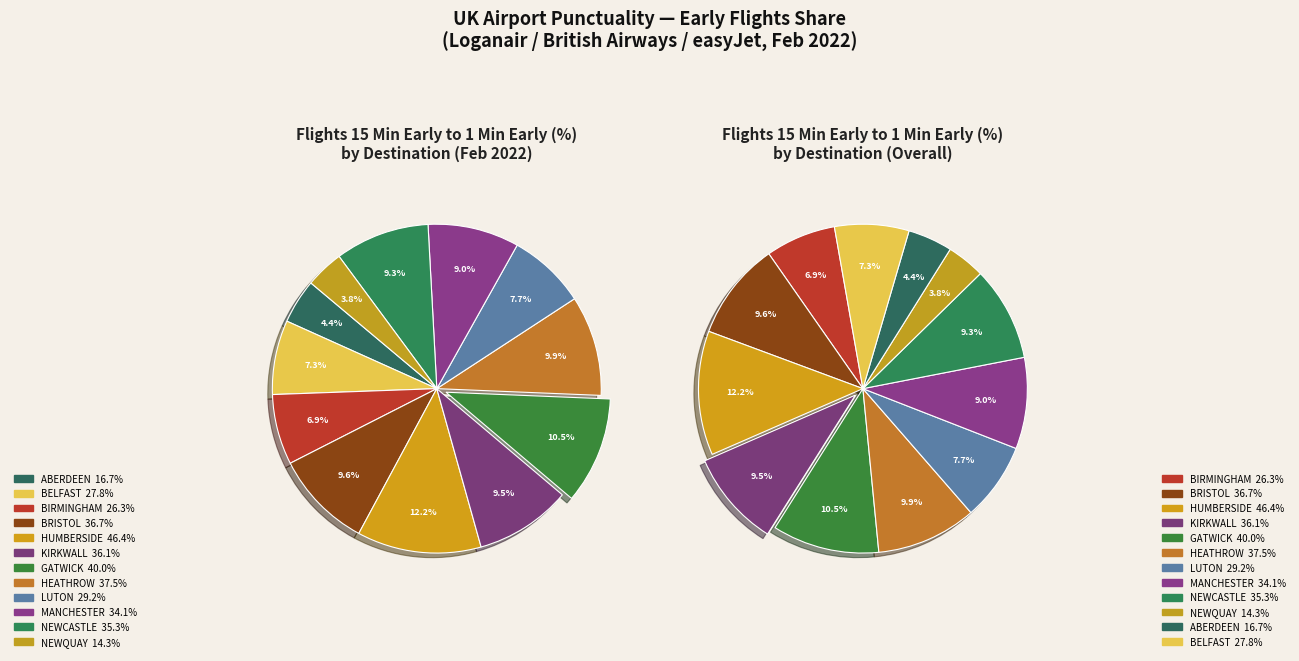

What is the largest slice in the pie chart?

HUMBERSIDE